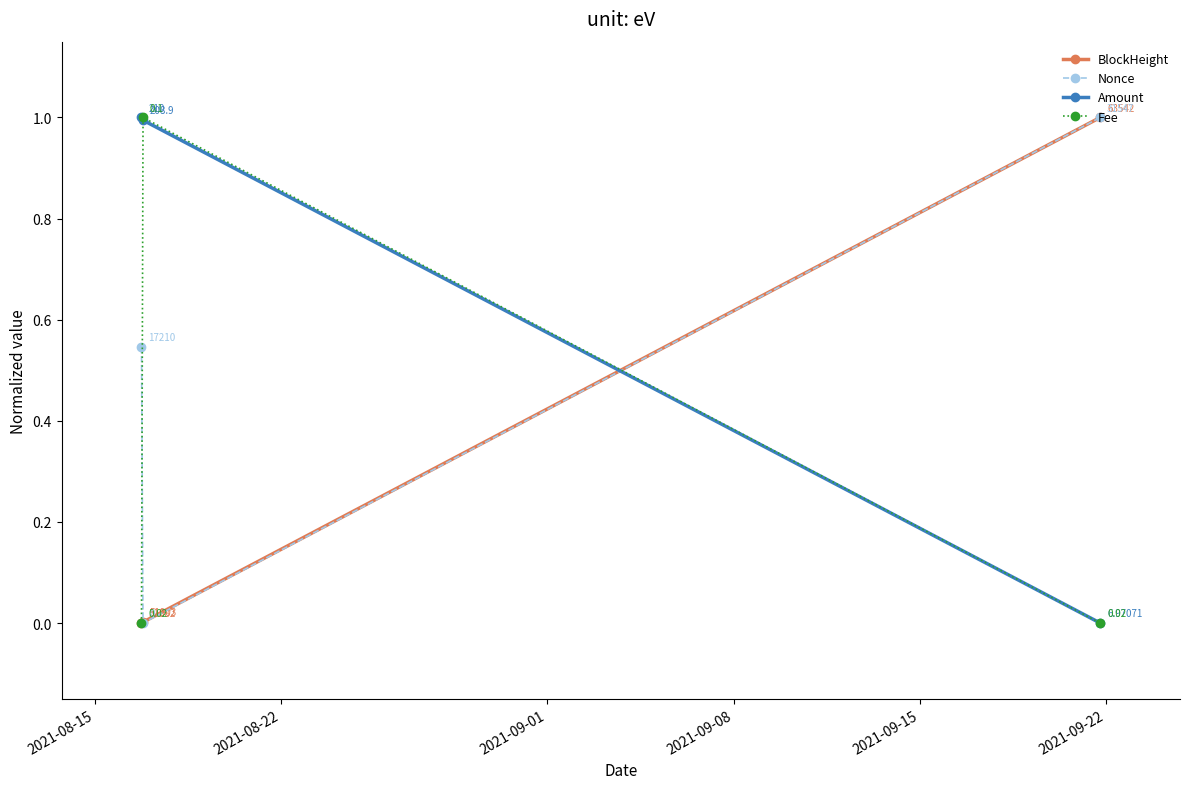

Which series has the largest total across all categories?

Amount